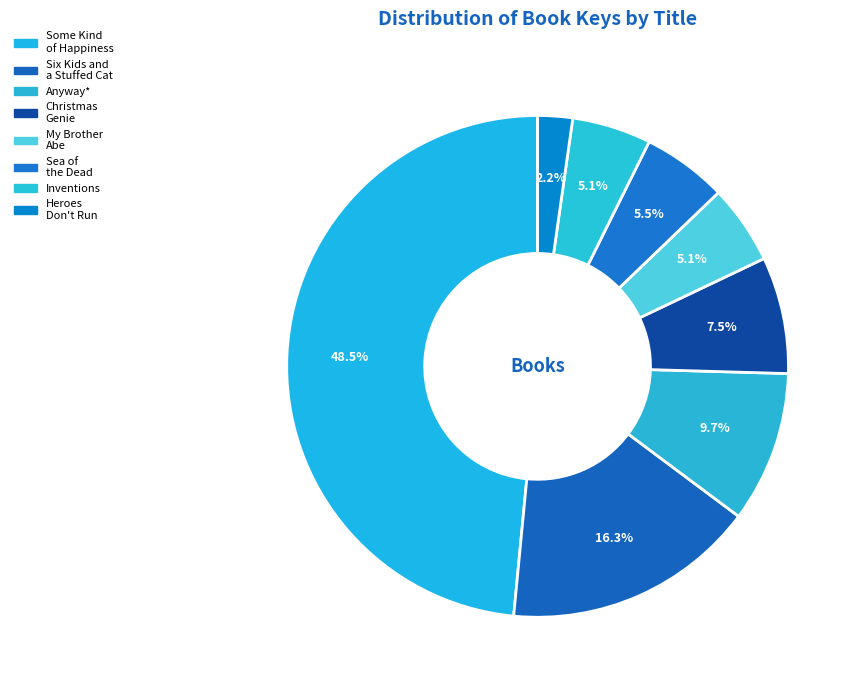

To the nearest percent, what is the average slice percentage?

12%